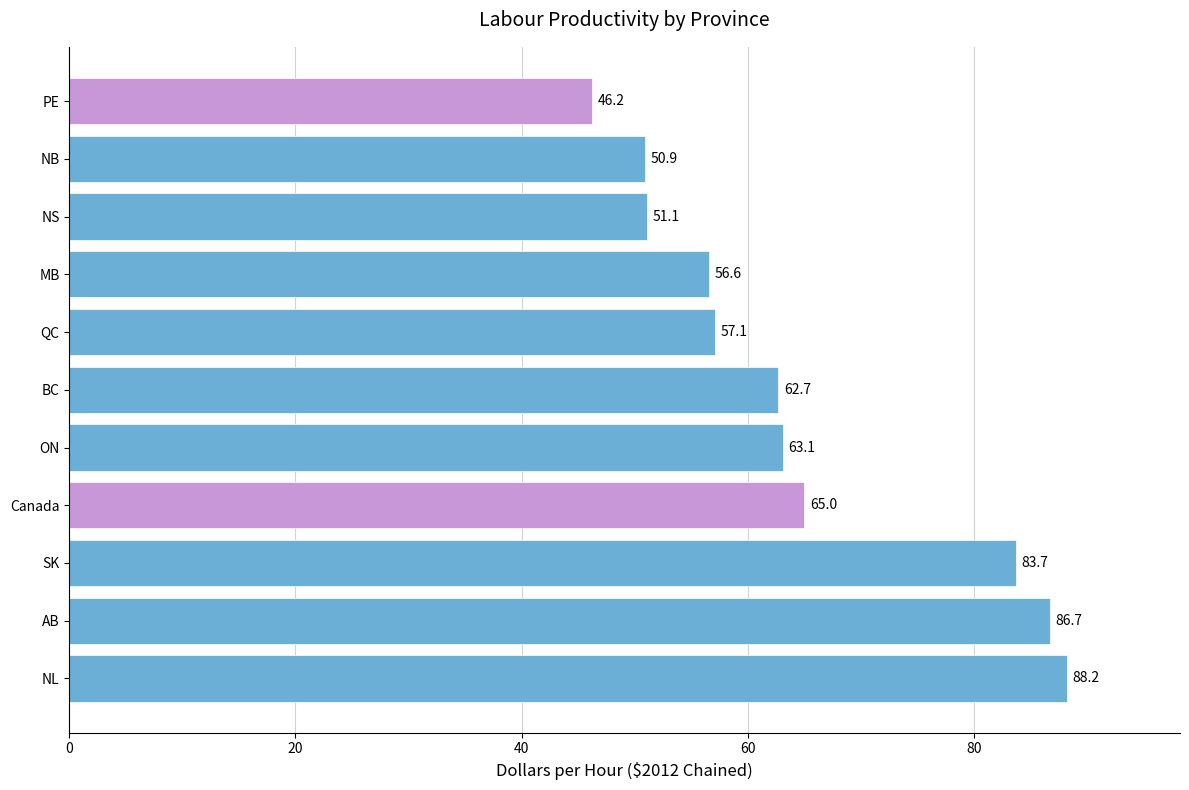

The chart shows a value of 60.6 at AB. True or false?

False